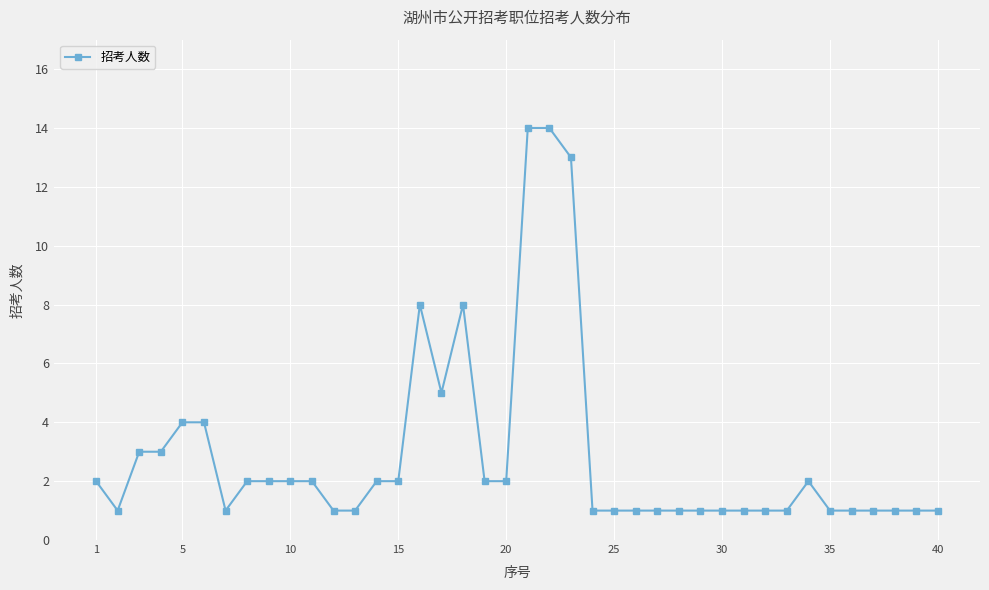

True or false: there are more than 1 points higher than both neighbors.

True